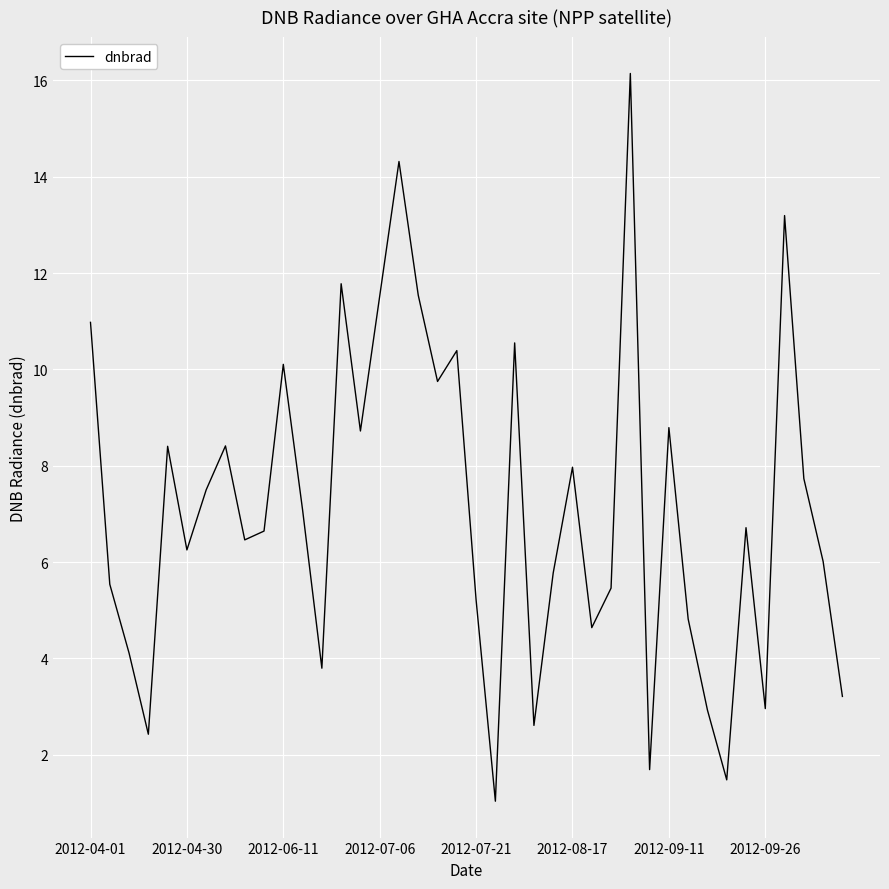

What is the difference between the maximum and minimum values?

15.1